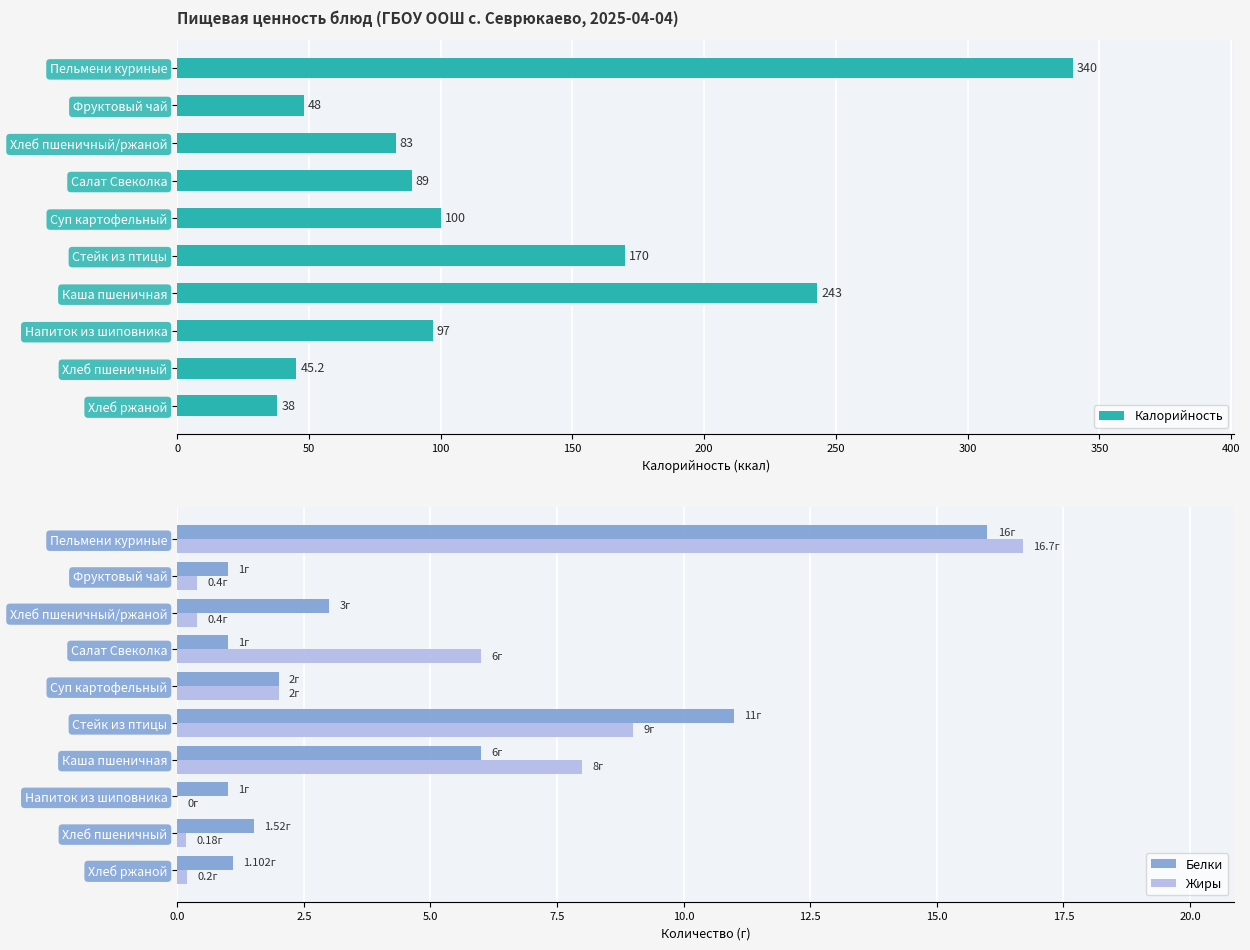

Reading right to left, list all the values displayed in this chart.

Калорийность: 450=38.0	400=45.2	350=97.0	300=243.0	250=170.0	200=100.0	150=89.0	100=83.0	50=48.0	0=340.0
Белки: 450=1.1	400=1.5	350=1.0	300=6.0	250=11.0	200=2.0	150=1.0	100=3.0	50=1.0	0=16.0
Жиры: 450=0.2	400=0.2	350=0.0	300=8.0	250=9.0	200=2.0	150=6.0	100=0.4	50=0.4	0=16.7